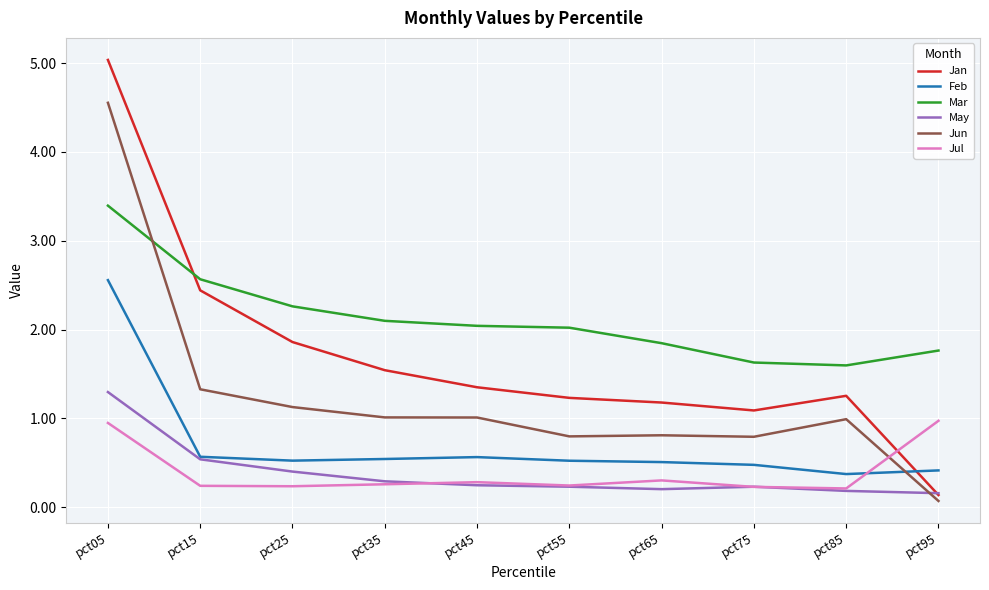

In Jun, how many points are lower than both neighbors (excluding endpoints)?

2